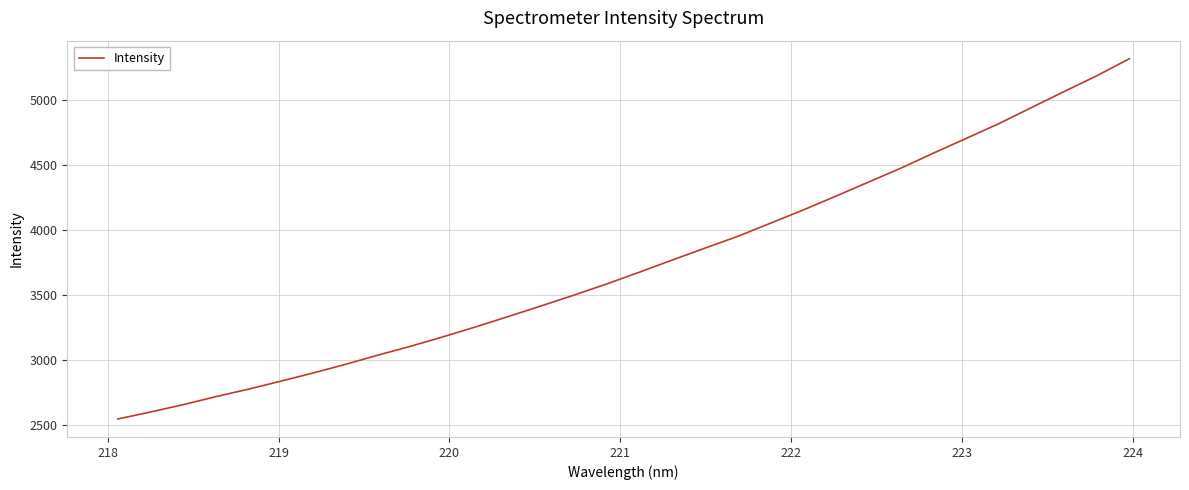

What is the maximum value shown in the chart?

5316.1